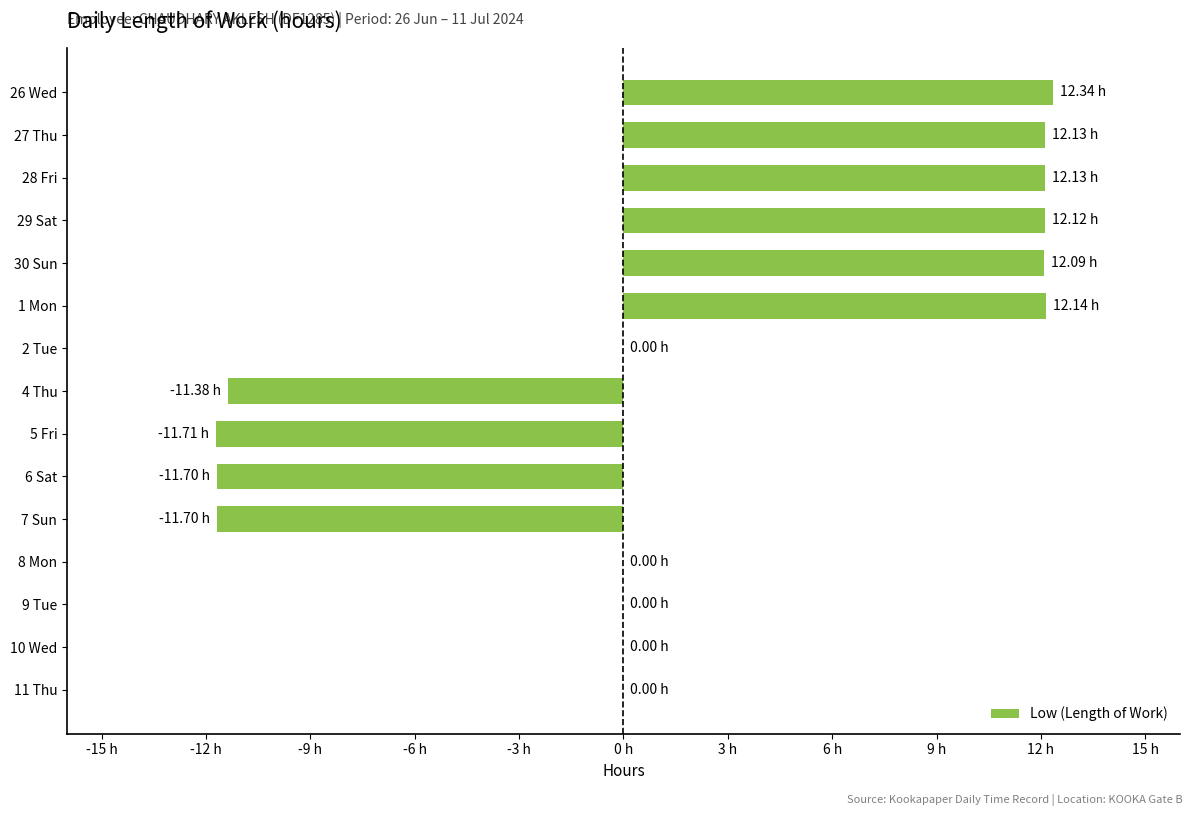

What is the smallest value displayed?

-11.7